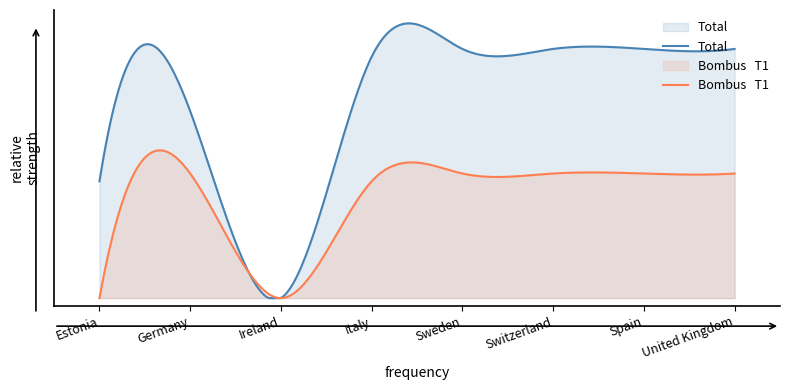

Does the chart display data point markers on the line(s)?

No